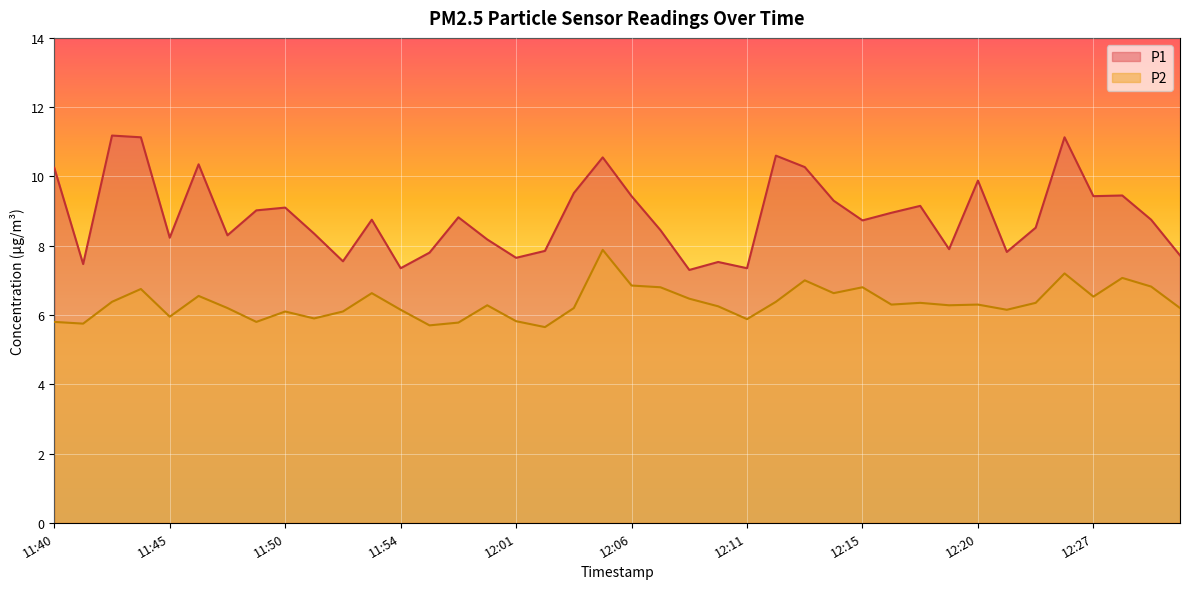

Is it true that P2 equals 2.5 at 11:43?

False